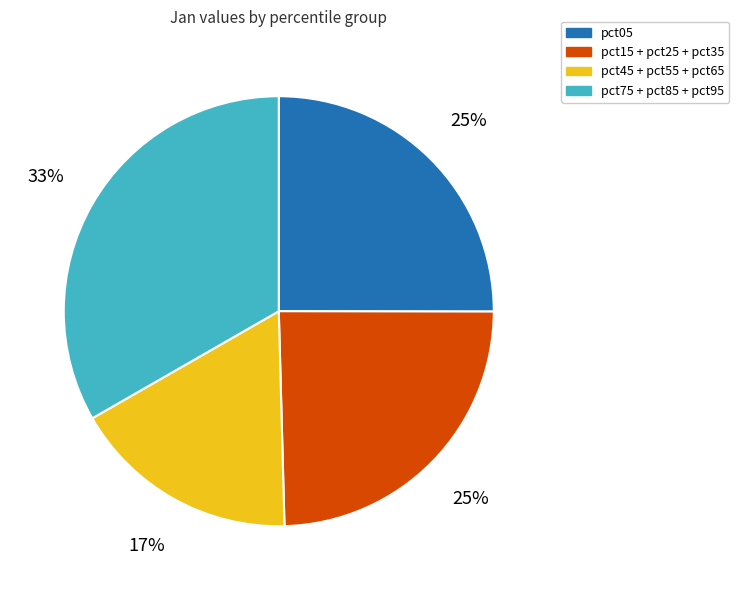

To the nearest percent, what is the average slice percentage?

25%